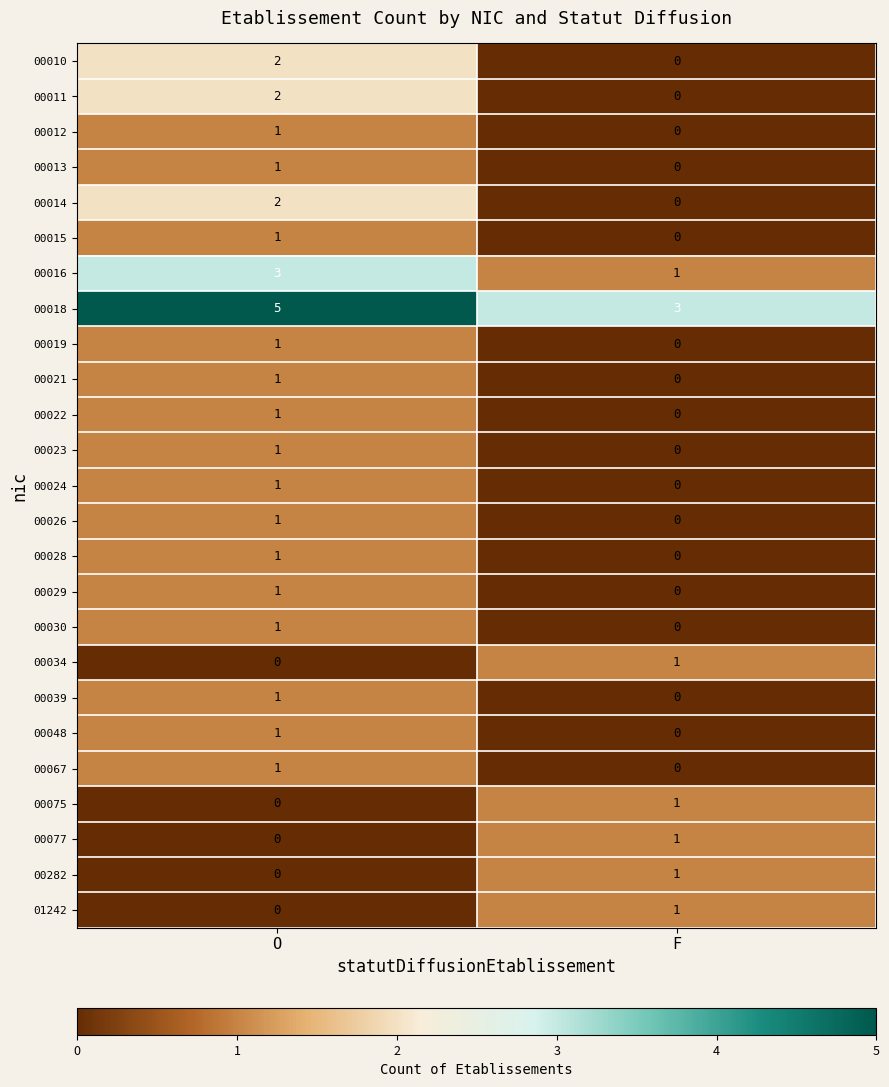

The value of 00015 at O is 1. True or false?

True